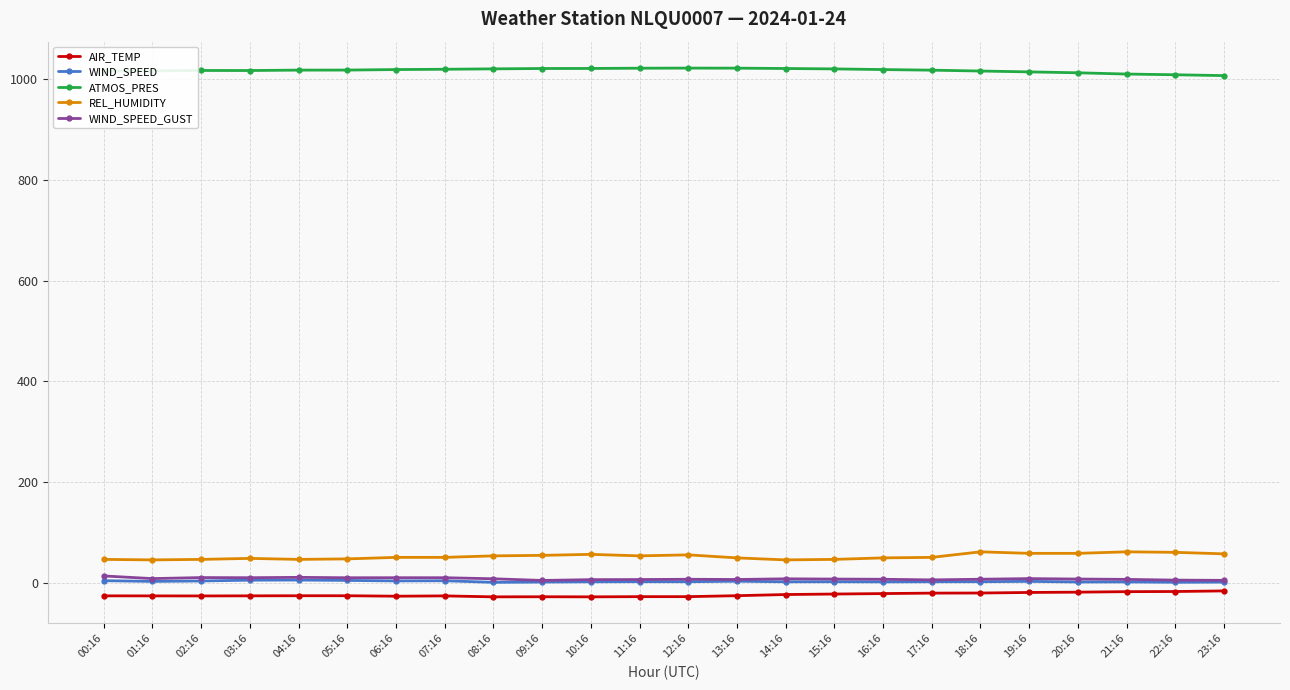

In ATMOS_PRES, how many points are higher than both neighbors (excluding endpoints)?

2